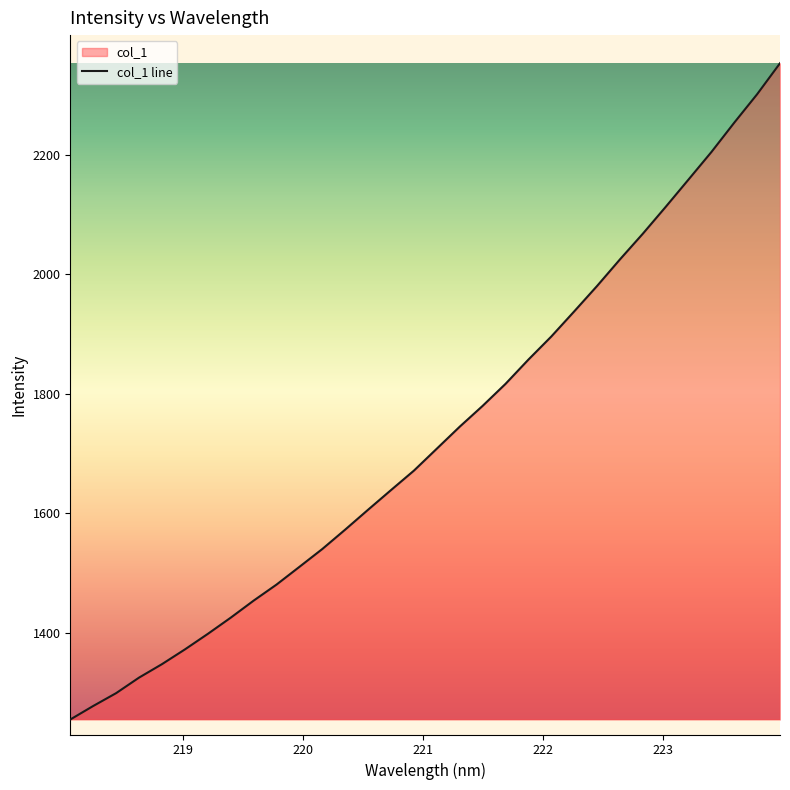

What is the minimum value shown in the chart?

1254.7